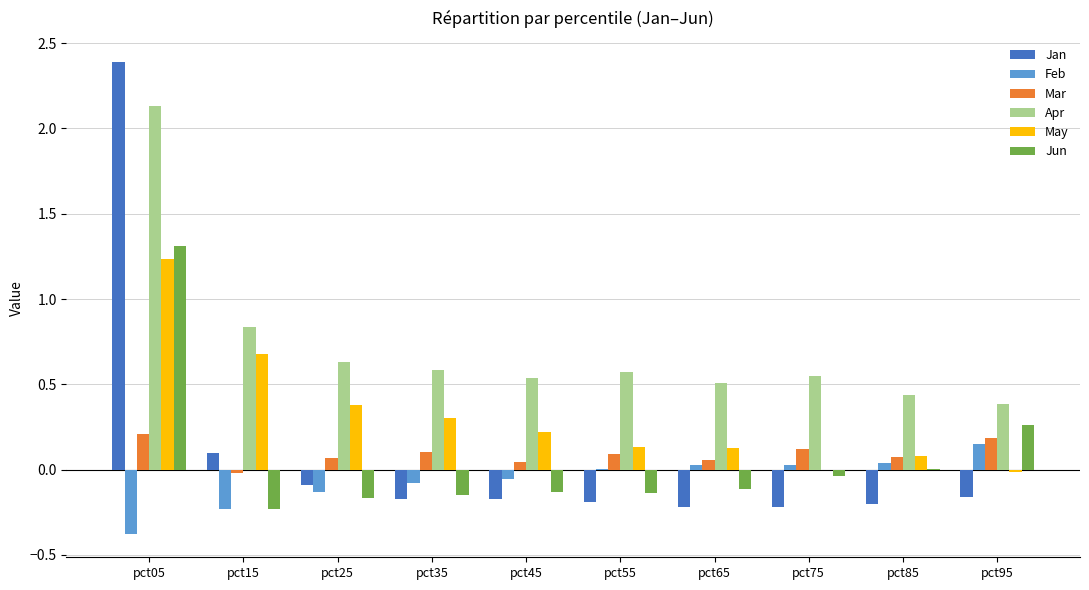

What is the difference between the Feb values at pct55 and pct15?

0.2